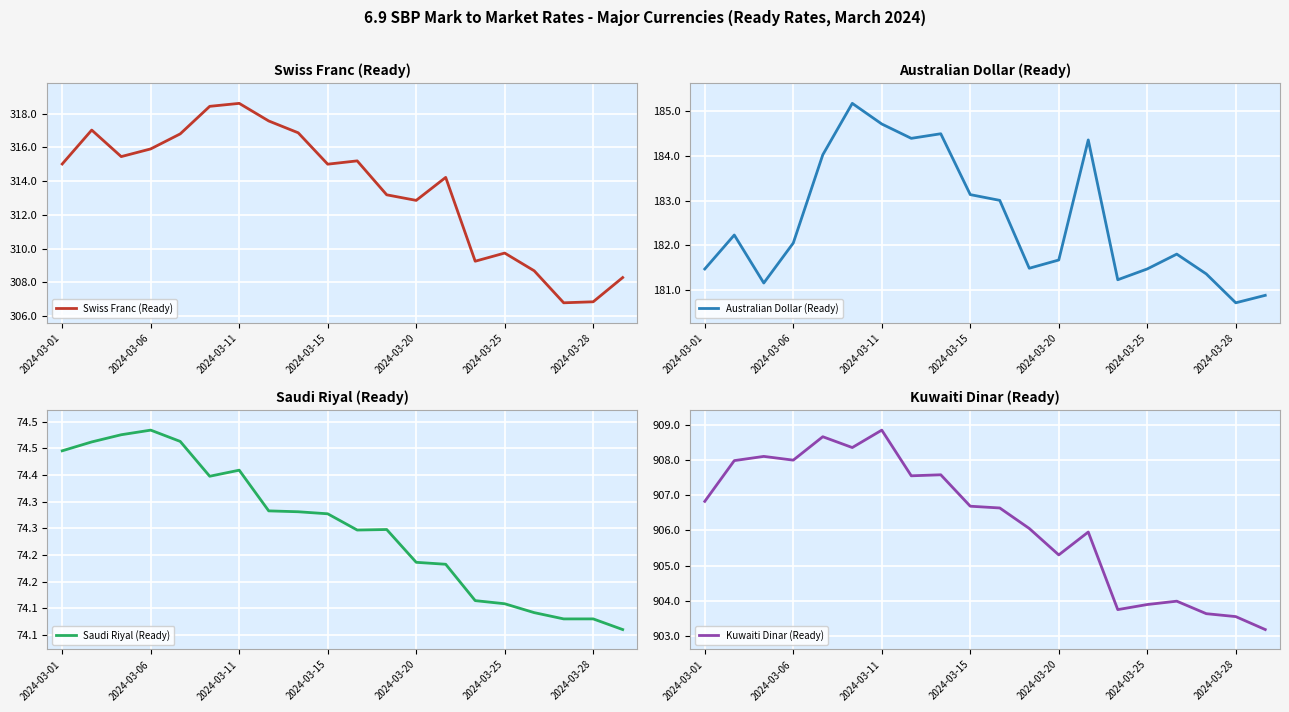

What is the lowest value of the Kuwaiti Dinar (Ready) series?

903.2